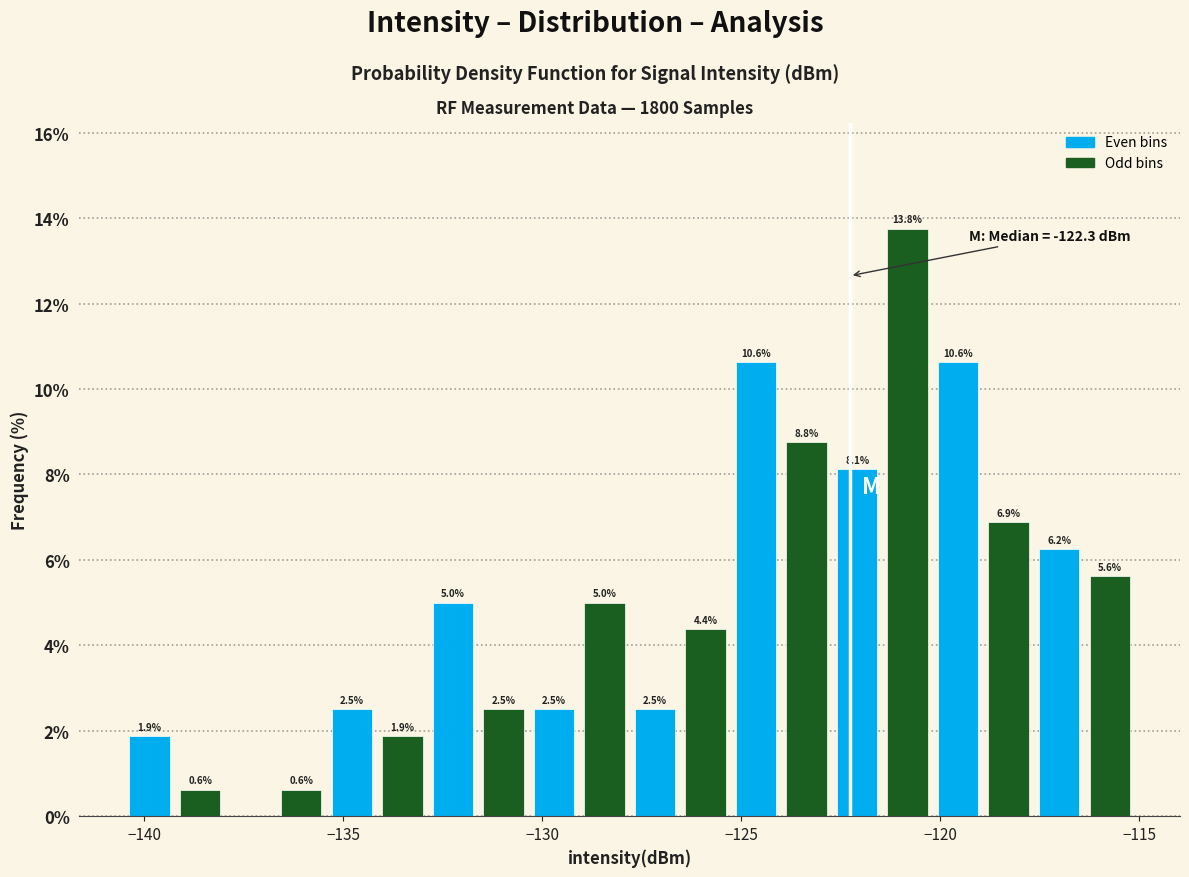

Around what value on the x-axis is the tallest bar? Give the approximate position of its centre, as read against the axis.

-121.0